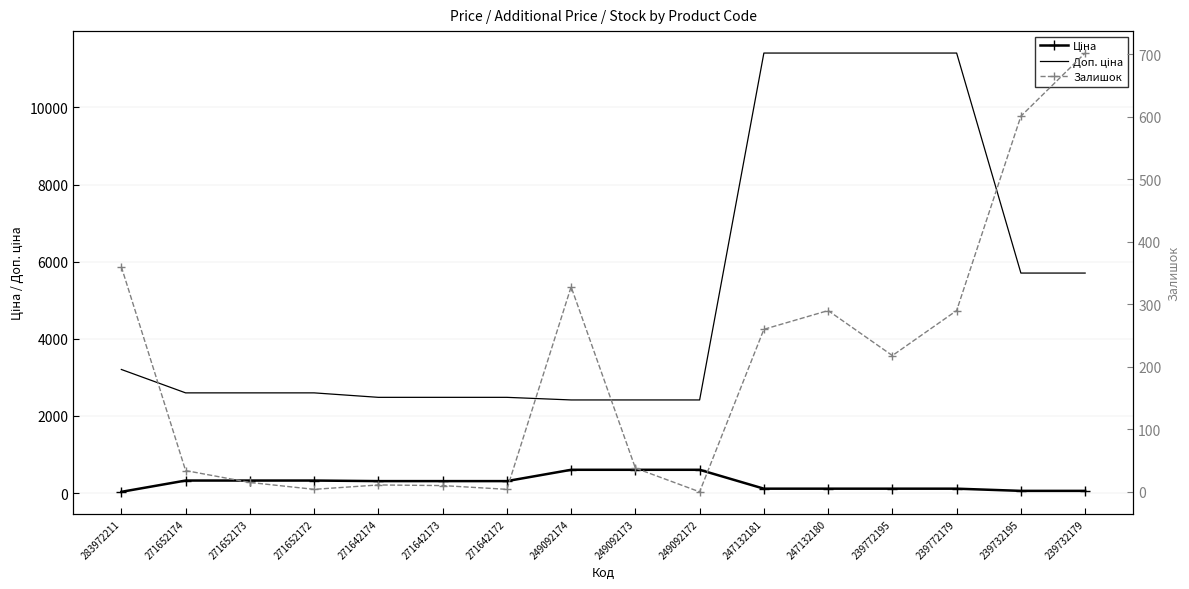

Reading left to right, transcribe all the data shown in this chart.

Ціна: 32.0	324.8	324.8	324.8	310.3	310.3	310.3	603.7	603.7	603.7	114.1	114.1	114.1	114.1	57.0	57.0
Доп. ціна: 3205.0	2598.3	2598.3	2598.3	2482.4	2482.4	2482.4	2414.8	2414.8	2414.8	11410.0	11410.0	11410.0	11410.0	5705.0	5705.0
Залишок: 360.0	34.0	15.0	4.0	11.0	10.0	4.0	328.0	38.0	0.0	260.0	290.0	218.0	290.0	601.0	702.0